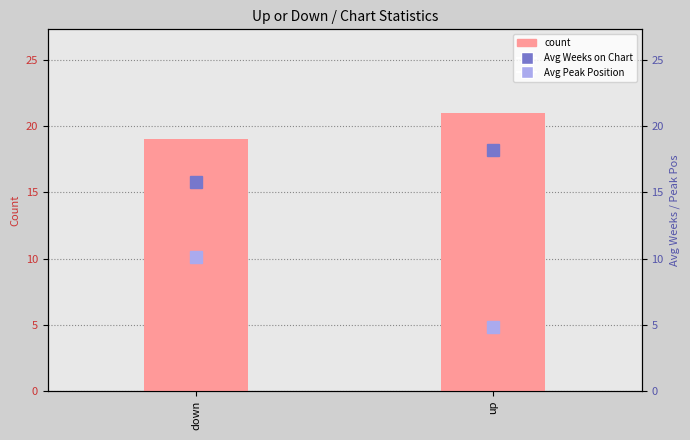

What is the difference between the highest and lowest values at down?

8.9